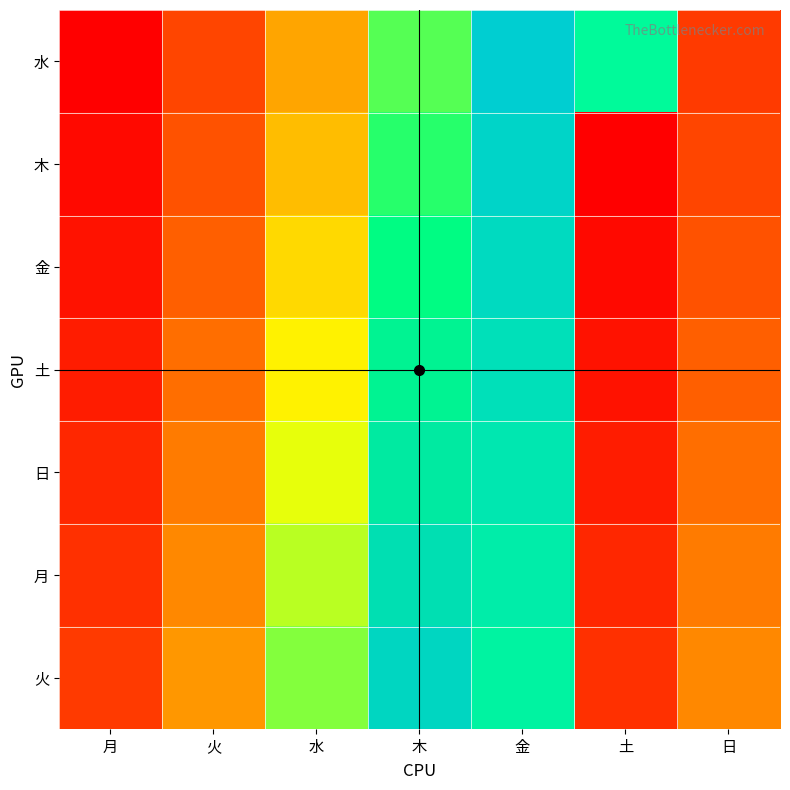

Reading right to left, what are all the values shown in this chart?

水: 日=44992	土=45021	金=45014	木=45007	水=45000	火=44993	月=44986
木: 日=44993	土=44986	金=45015	木=45008	水=45001	火=44994	月=44987
金: 日=44994	土=44987	金=45016	木=45009	水=45002	火=44995	月=44988
土: 日=44995	土=44988	金=45017	木=45010	水=45003	火=44996	月=44989
日: 日=44996	土=44989	金=45018	木=45011	水=45004	火=44997	月=44990
月: 日=44997	土=44990	金=45019	木=45012	水=45005	火=44998	月=44991
火: 日=44998	土=44991	金=45020	木=45013	水=45006	火=44999	月=44992